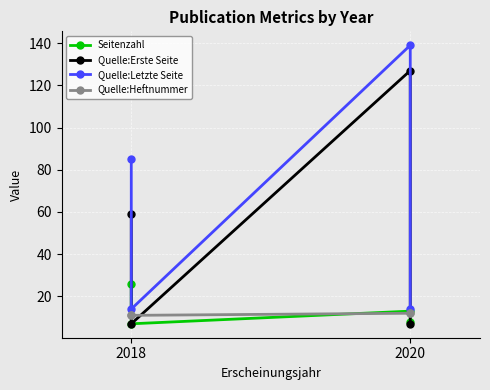

What is the value of the Quelle:Heftnummer point at the 1st from the left?

11